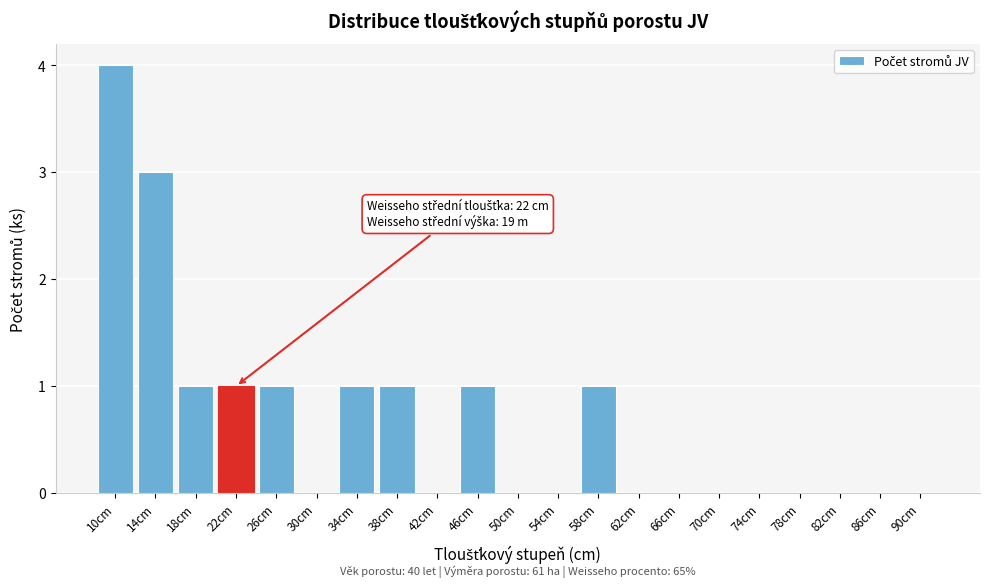

Reading right to left, what are all the values shown in this chart?

90cm=0	86cm=0	82cm=0	78cm=0	74cm=0	70cm=0	66cm=0	62cm=0	58cm=1	54cm=0	50cm=0	46cm=1	42cm=0	38cm=1	34cm=1	30cm=0	26cm=1	22cm=1	18cm=1	14cm=3	10cm=4